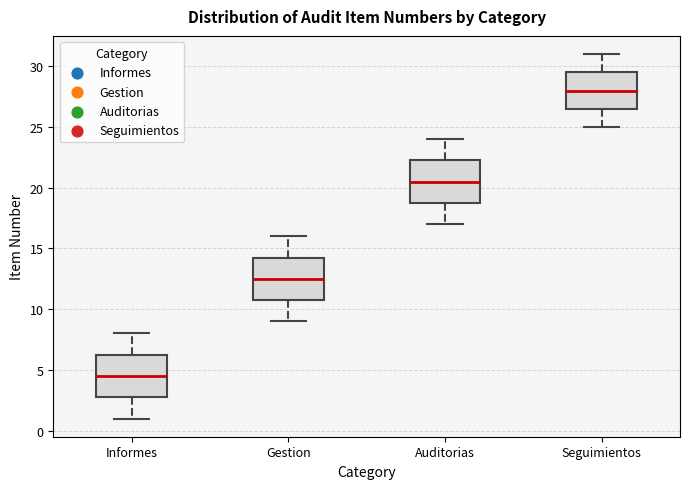

Where is the lower edge of the box for Seguimientos on the y-axis? The values are not printed on the chart, so give them approximately, as read against the axis.

26.5